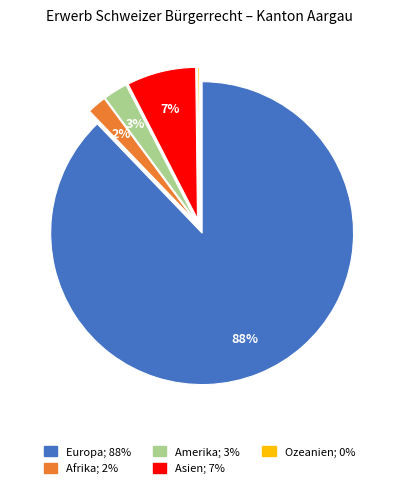

To the nearest percent, what is the difference between the Asien and Afrika slice percentages?

5%